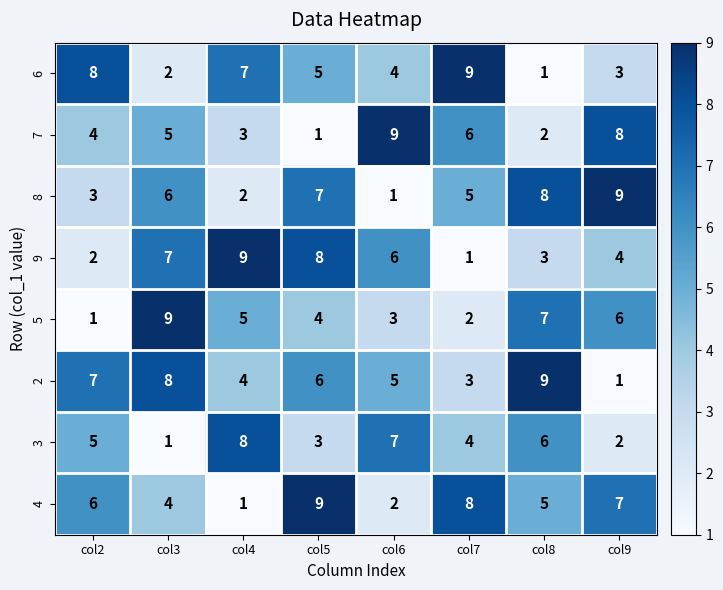

List the labels in order of 5 value, smallest first.

col2, col7, col6, col5, col4, col9, col8, col3